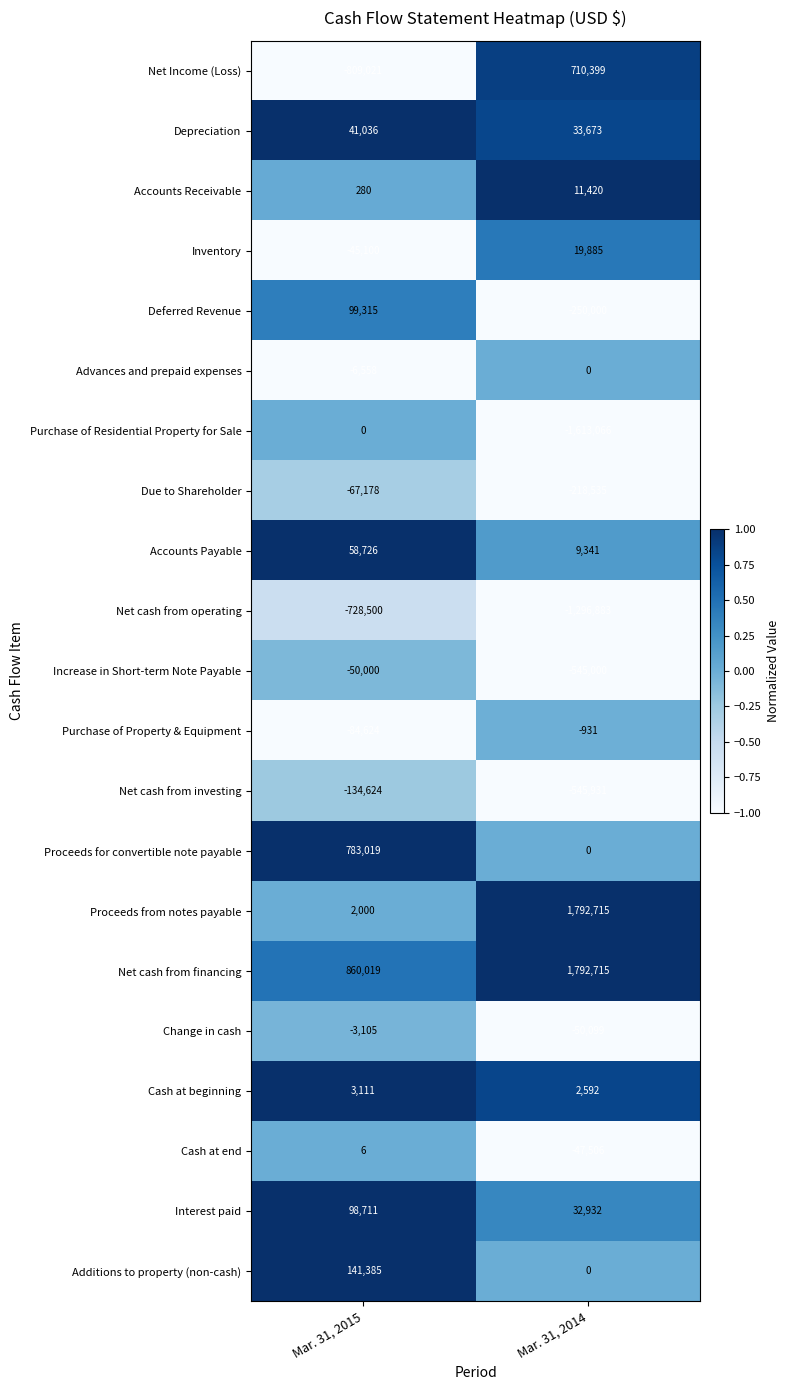

What is the difference between the highest and lowest values at Mar. 31, 2015?

1669040